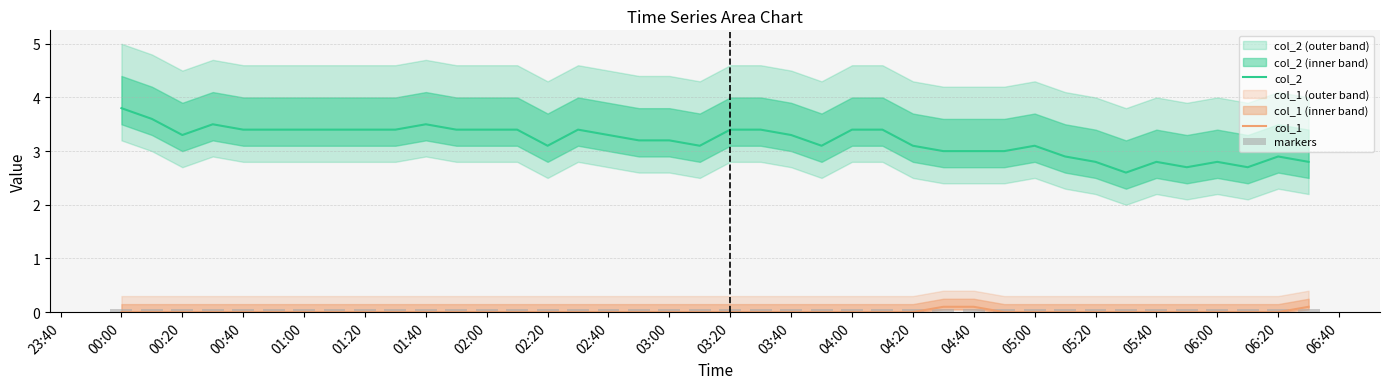

What is the difference between the maximum and minimum values in the col_2 series?

1.2